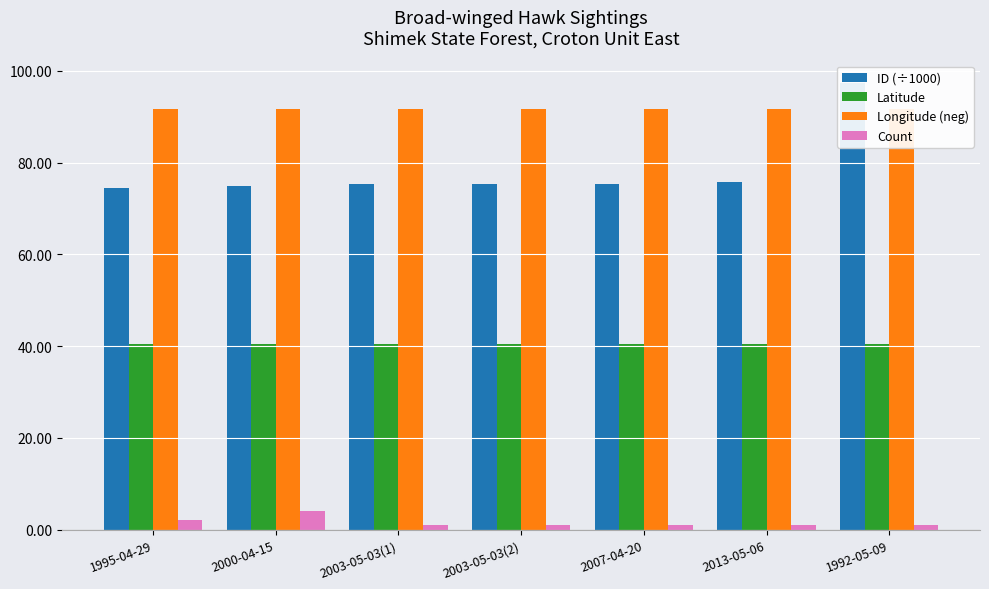

List the series in order of their peak value, lowest first.

Count, Latitude, Longitude (neg), ID (÷1000)